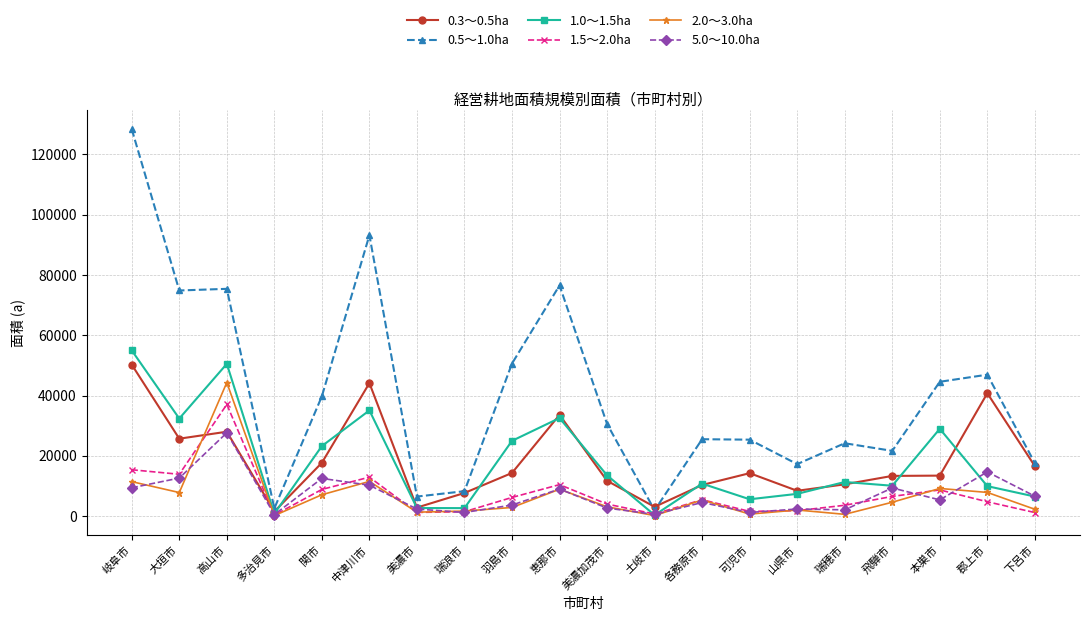

Which series changed the most between 岐阜市 and 中津川市?

0.5～1.0ha